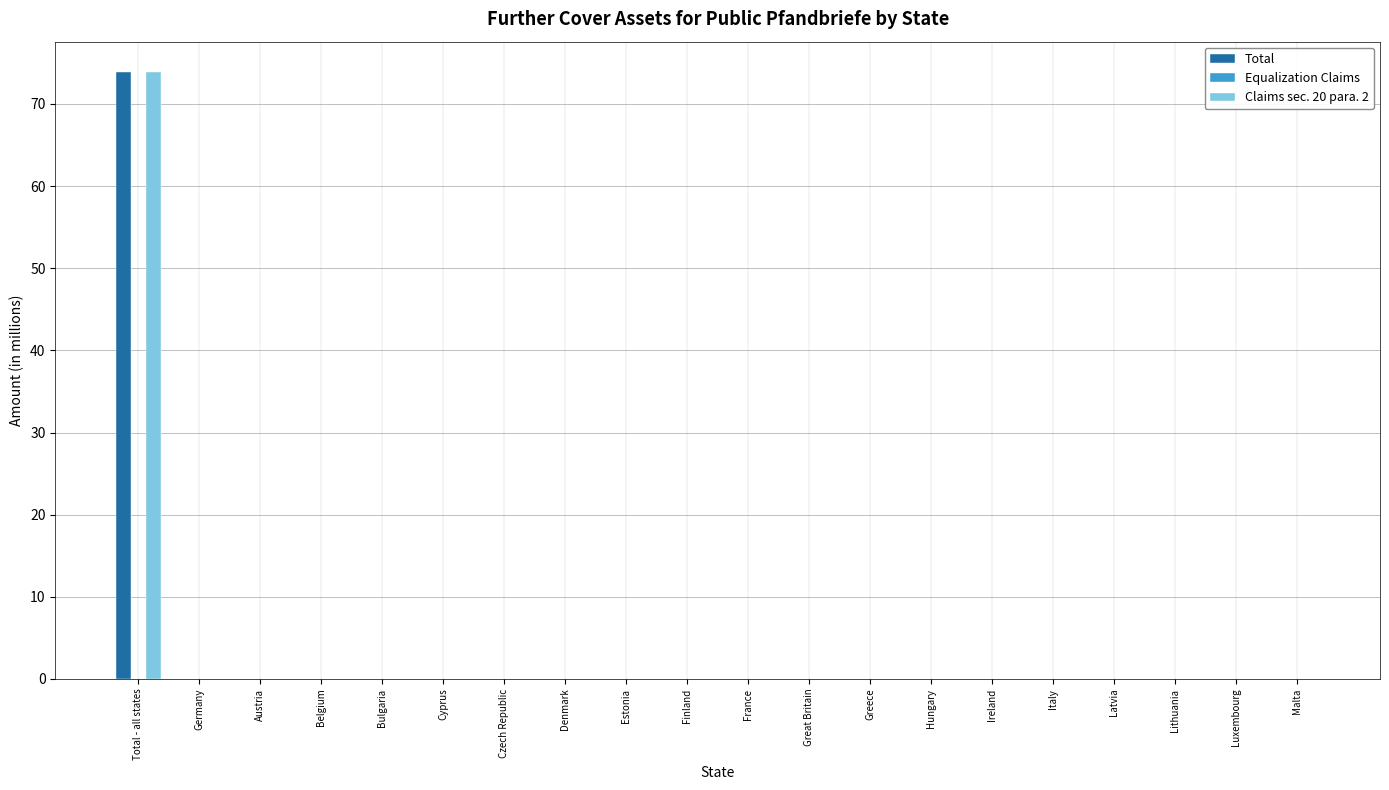

The Total series shows 117.3 at Total - all states. True or false?

False